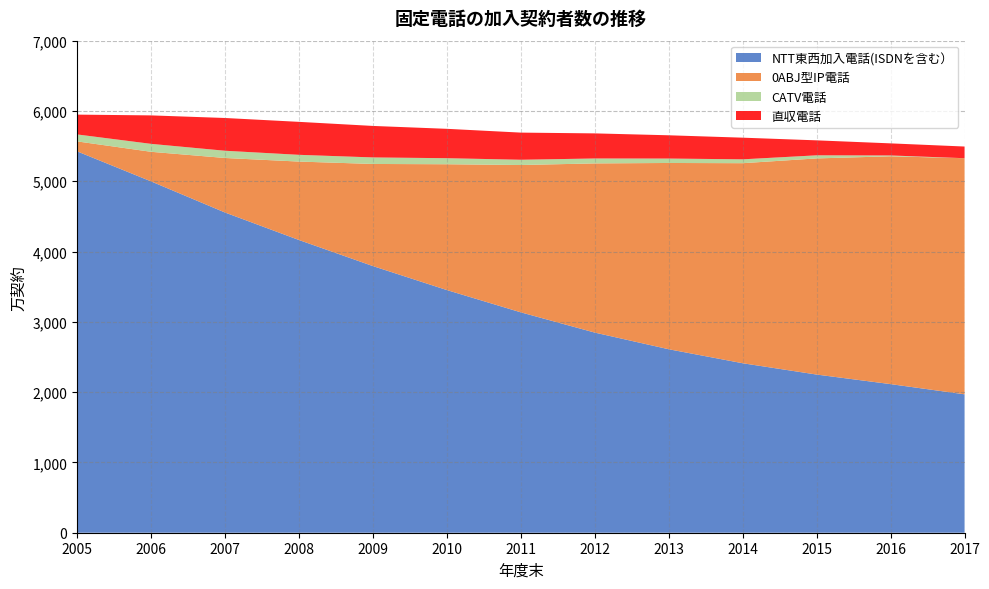

Reading right to left, extract all data points from this chart.

NTT東西加入電話(ISDNを含む）: 1969	2114	2250	2411	2610	2847	3135	3452	3793	4164	4555	4998	5425
0ABJ型IP電話: 3359	3241	3075	2846	2650	2407	2096	1790	1453	1116	776	421	142
CATV電話: 0	12	44	55	63	70	75	86	93	96	103	113	99
直収電話: 166	172	213	308	331	357	386	418	448	469	466	405	282